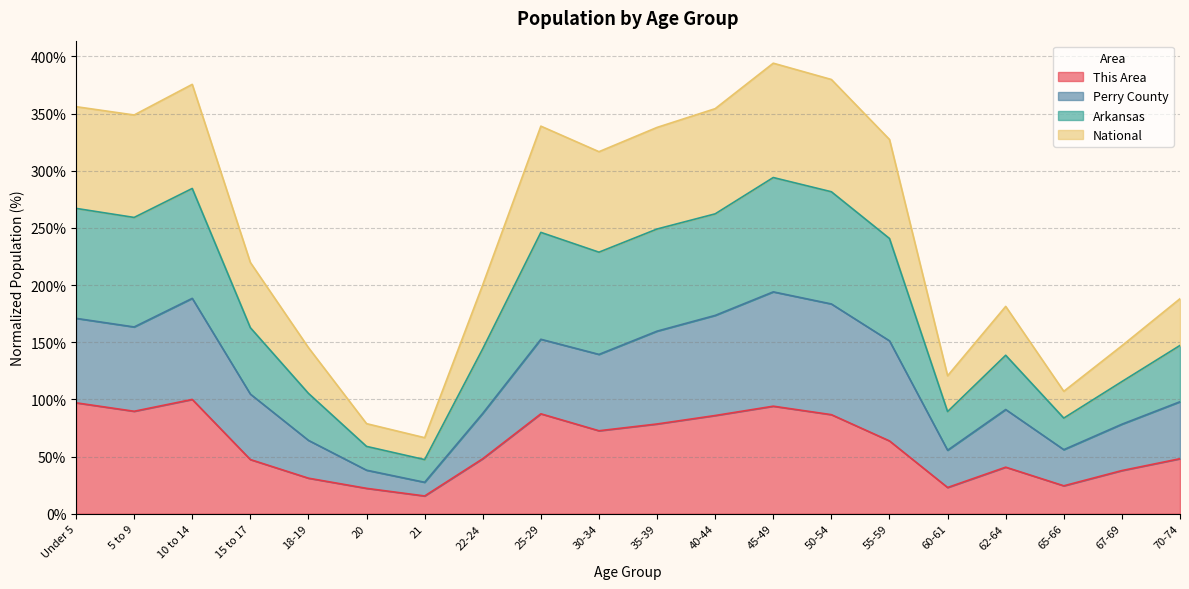

Is it true that This Area equals 108.8 at 55-59?

False